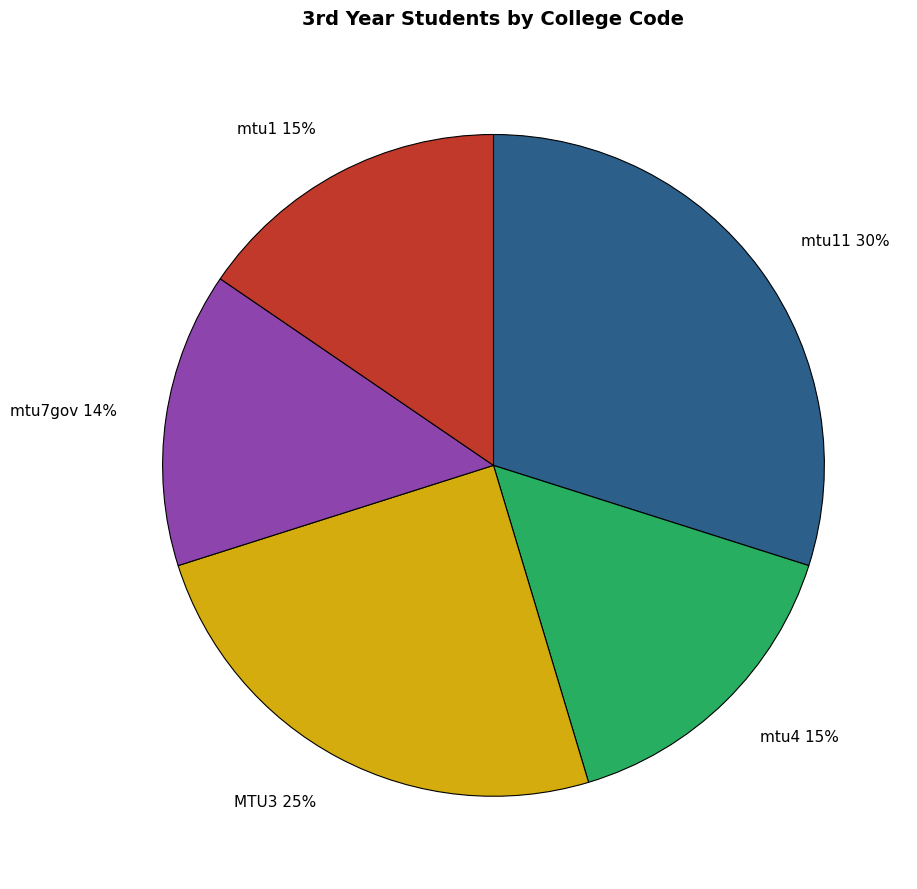

Between mtu7gov and mtu11, which is larger?

mtu11